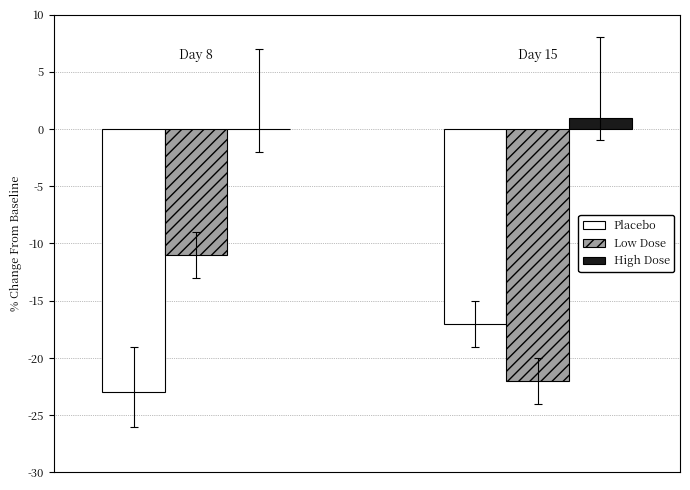

What is the sum of all Placebo values?

-40